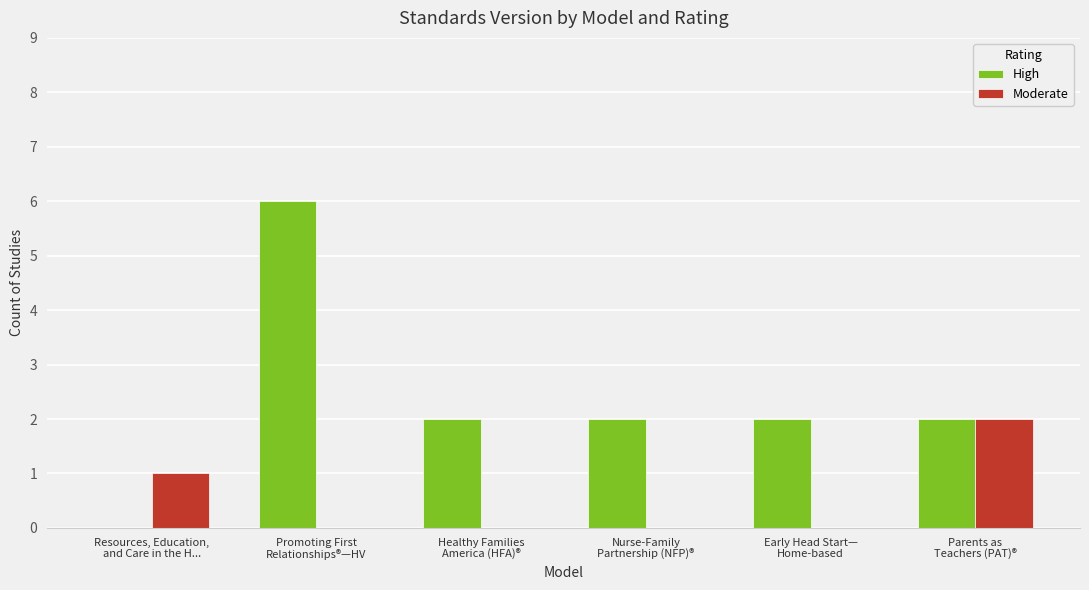

Reading left to right, list all the values displayed in this chart.

High: 0	6	2	2	2	2
Moderate: 1	0	0	0	0	2